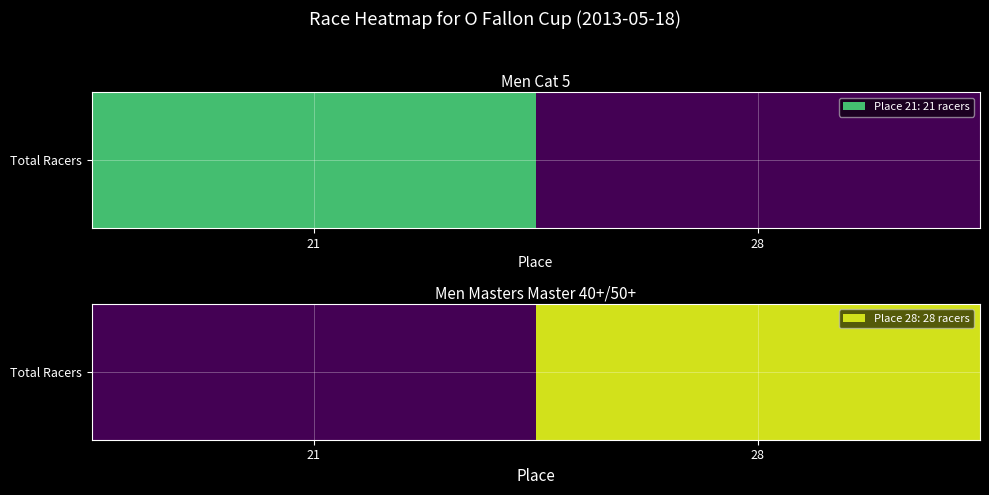

True or false: the data shows 39 at 28.

False